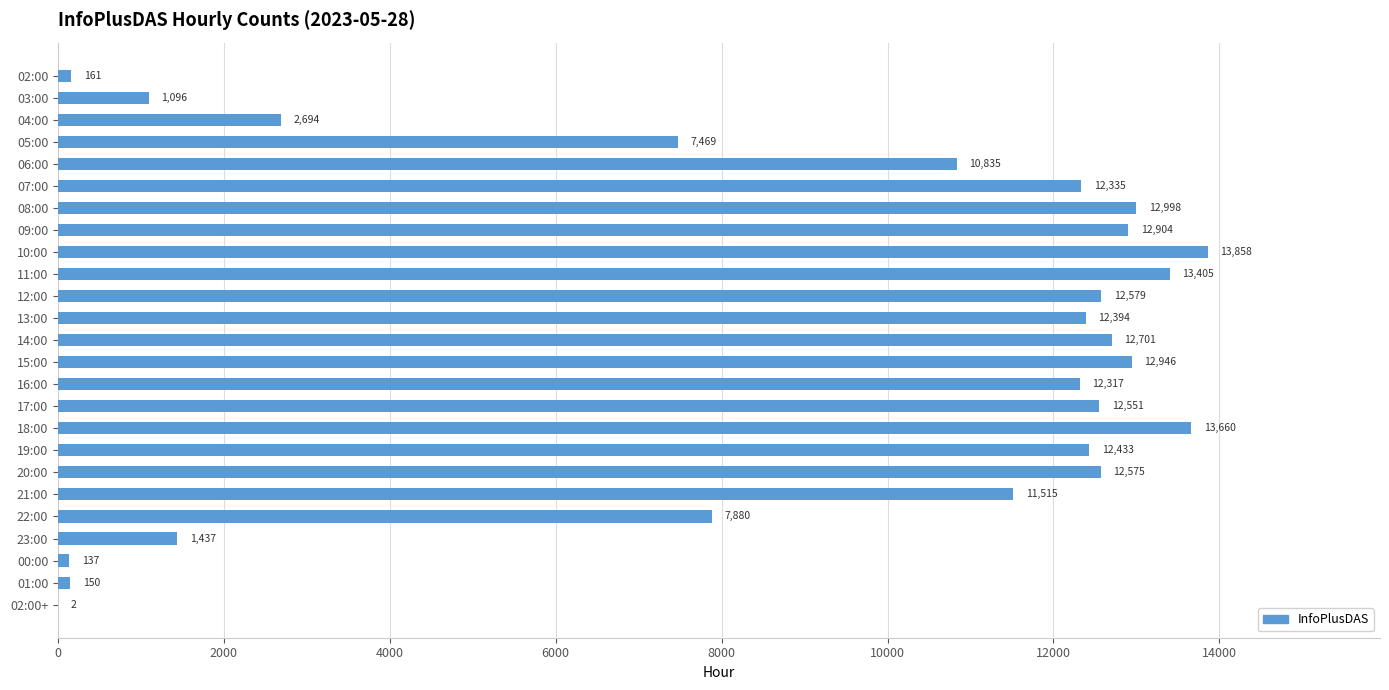

Reading top to bottom, list all the values displayed in this chart.

02:00=161	03:00=1096	04:00=2694	05:00=7469	06:00=10835	07:00=12335	08:00=12998	09:00=12904	10:00=13858	11:00=13405	12:00=12579	13:00=12394	14:00=12701	15:00=12946	16:00=12317	17:00=12551	18:00=13660	19:00=12433	20:00=12575	21:00=11515	22:00=7880	23:00=1437	00:00=137	01:00=150	02:00+=2